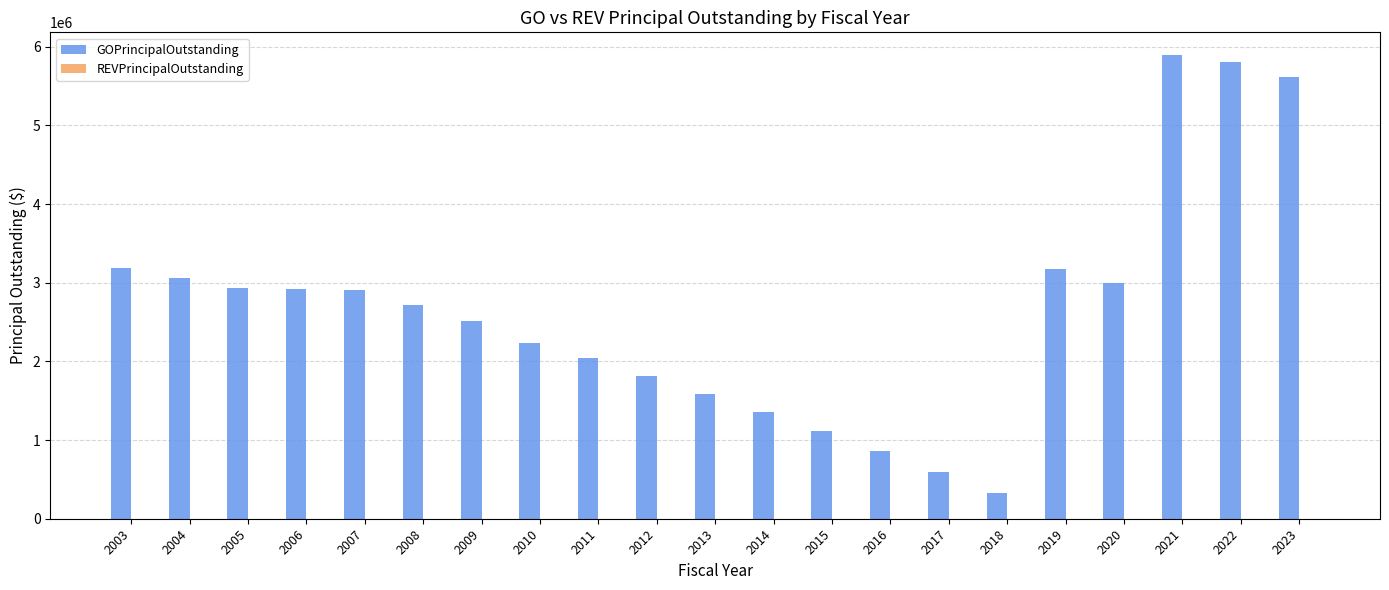

Which has a higher value, 2016 or 2008?

2008